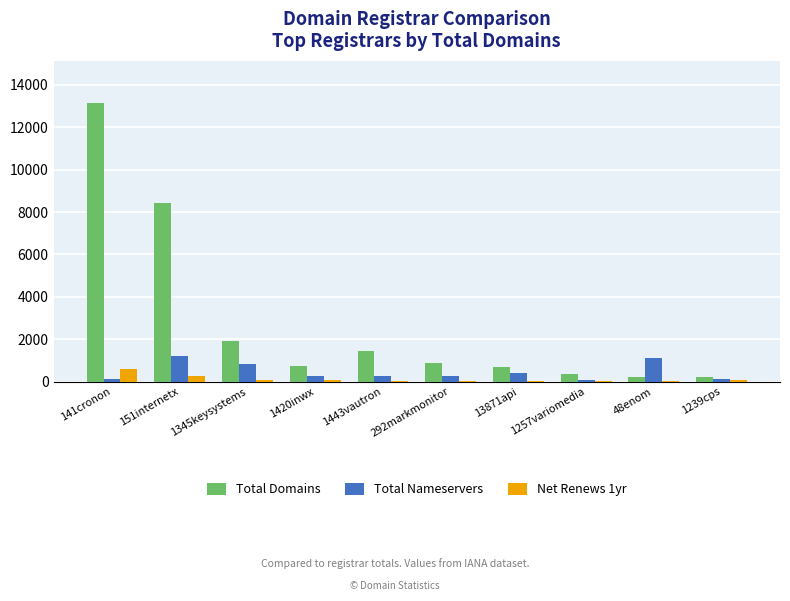

What is the greatest value displayed?

13163